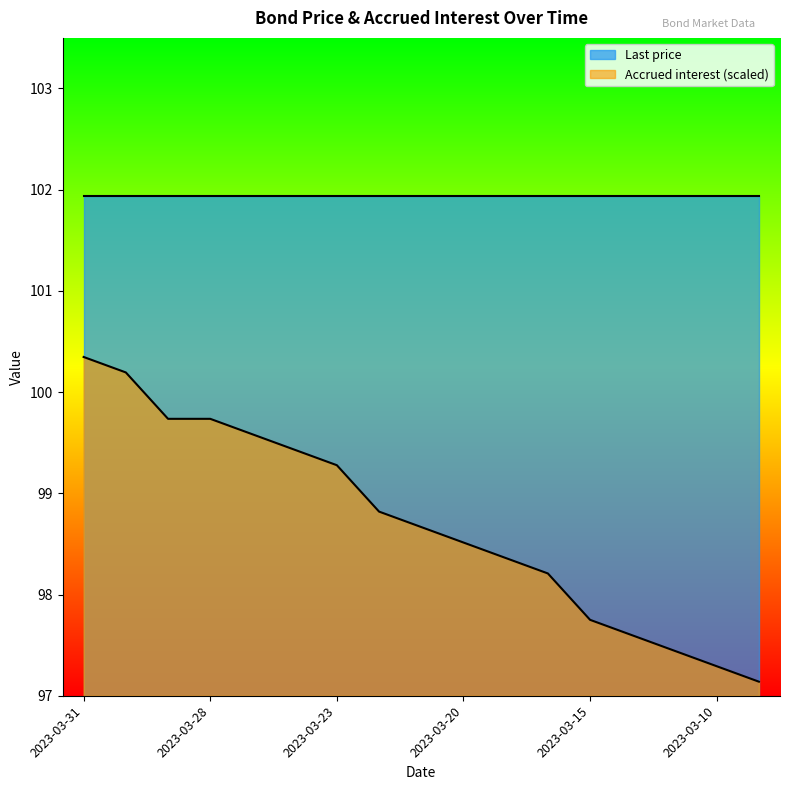

Does the chart display data point markers on the line(s)?

No